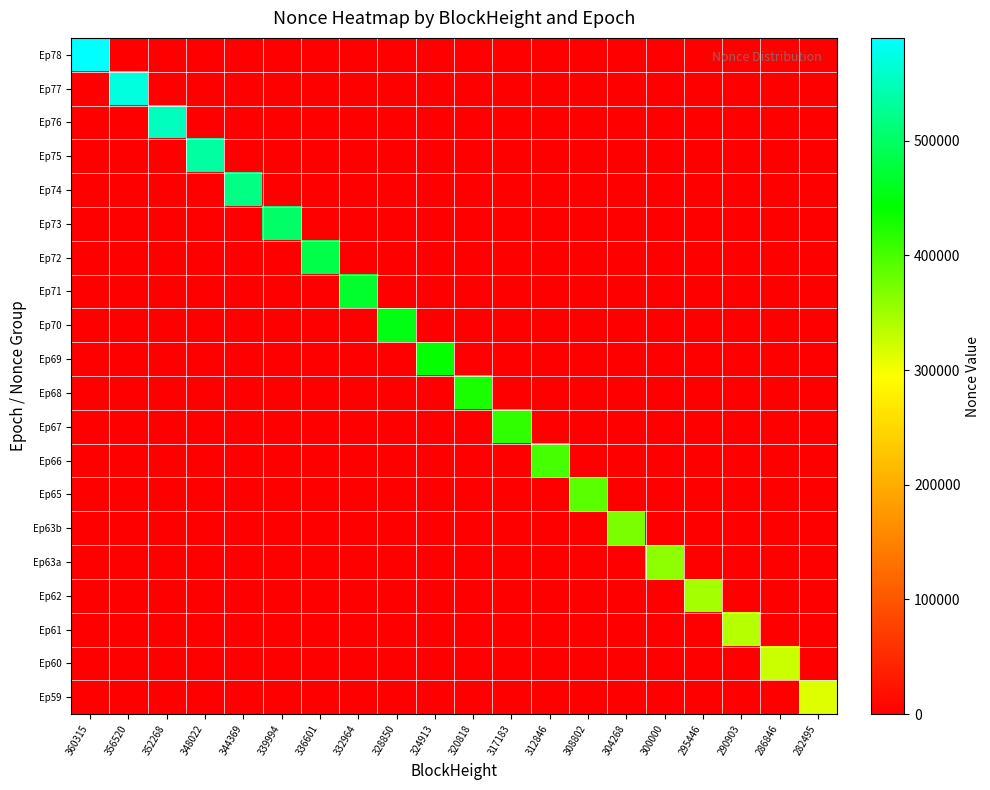

Which series has the largest total across all categories?

Ep78